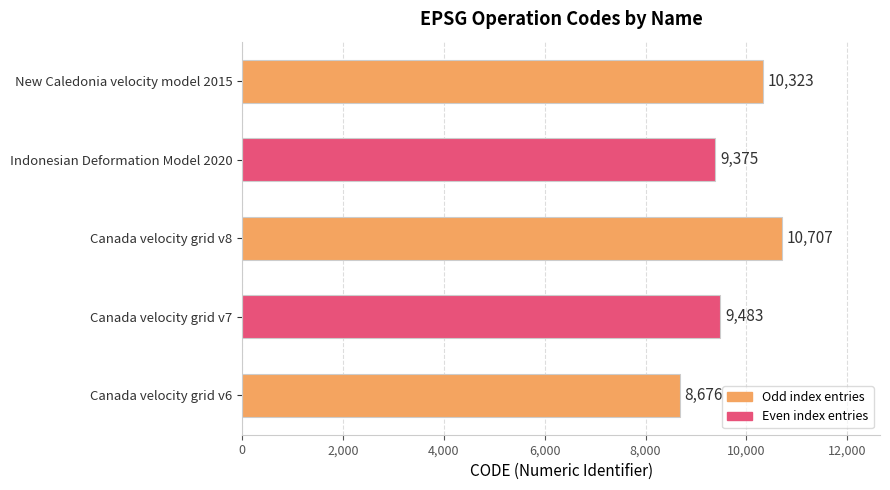

Reading bottom to top, what are all the values shown in this chart?

Canada velocity grid v6=8676	Canada velocity grid v7=9483	Canada velocity grid v8=10707	Indonesian Deformation Model 2020=9375	New Caledonia velocity model 2015=10323